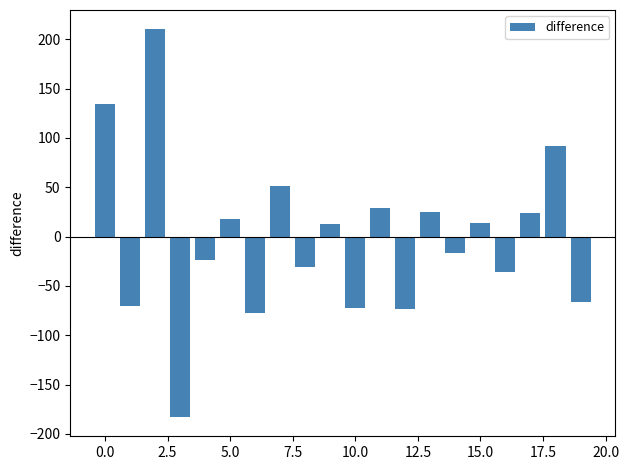

What is the difference between the second highest and minimum values?

316.9